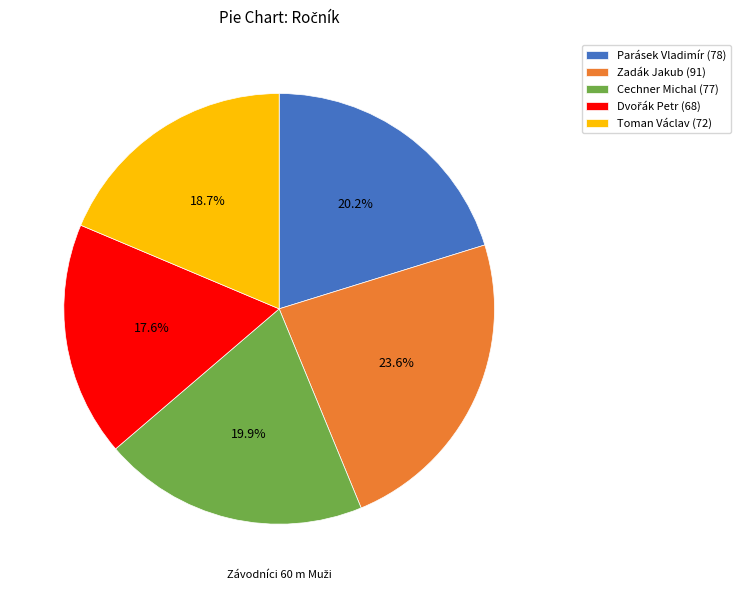

Does Toman Václav represent more than half of the total?

No